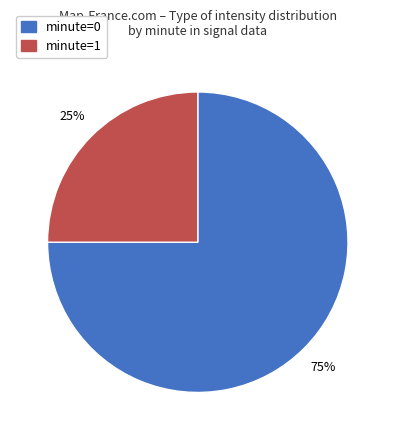

To the nearest percent, what is the difference between the largest and smallest slice percentages?

50%